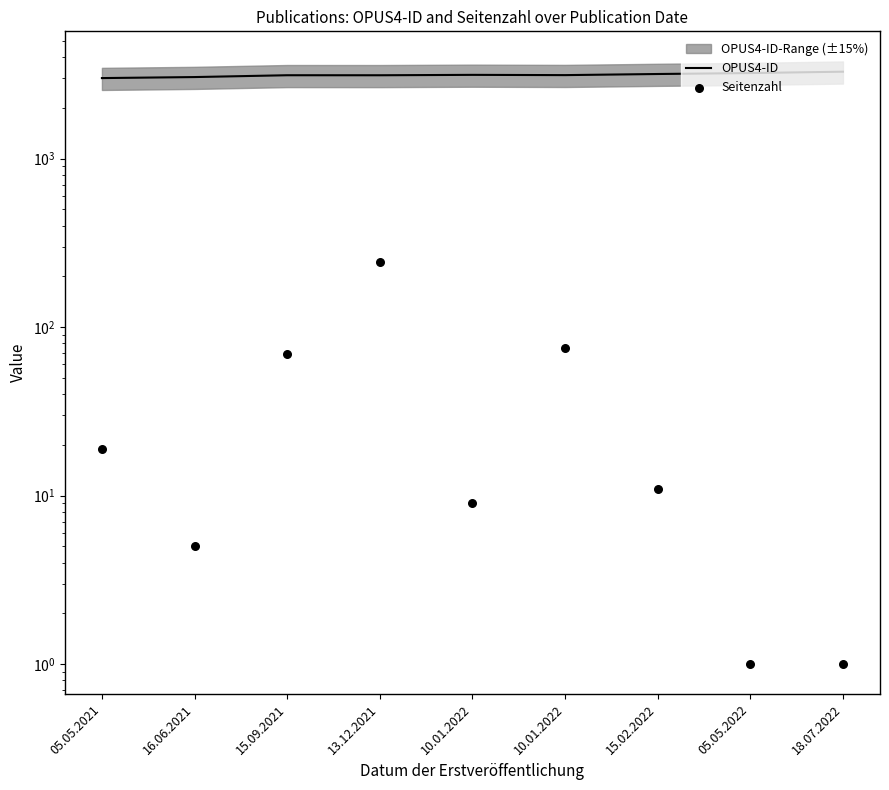

Which series contains the lowest Y value?

Seitenzahl